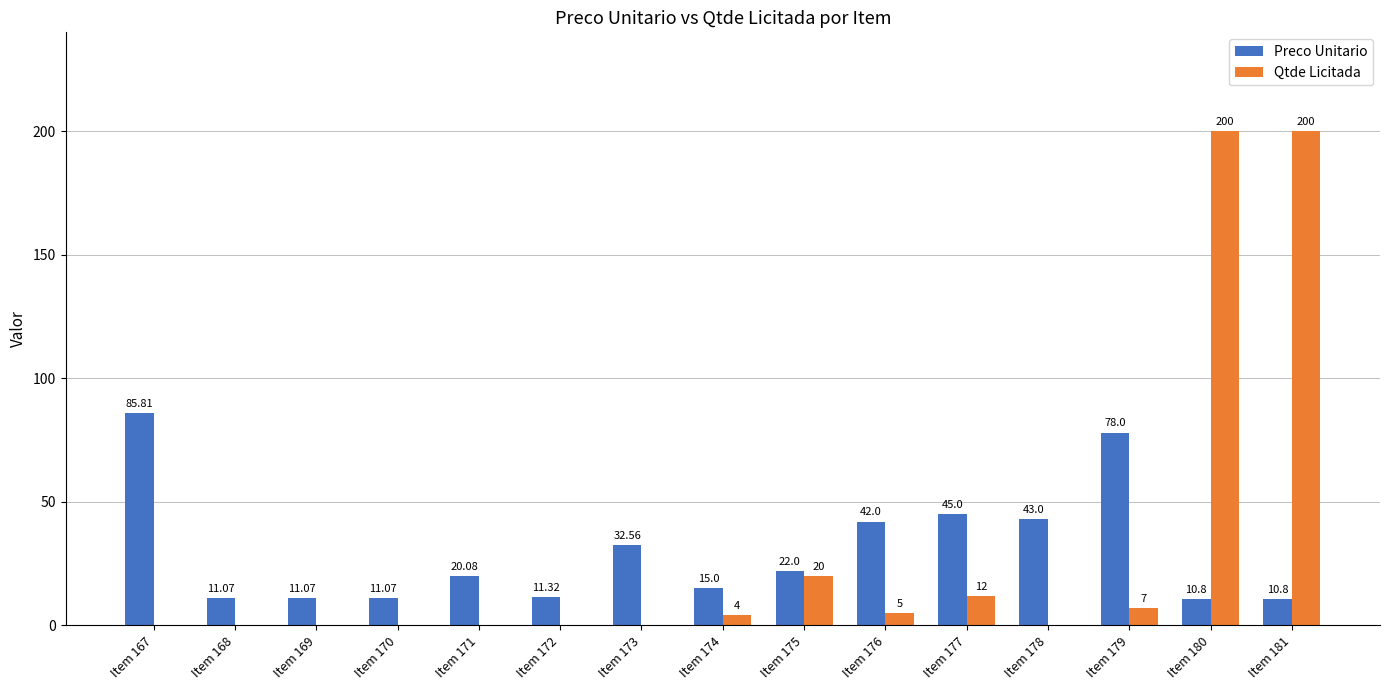

Between Item 169 and Item 173, which series saw the biggest shift?

Preco Unitario